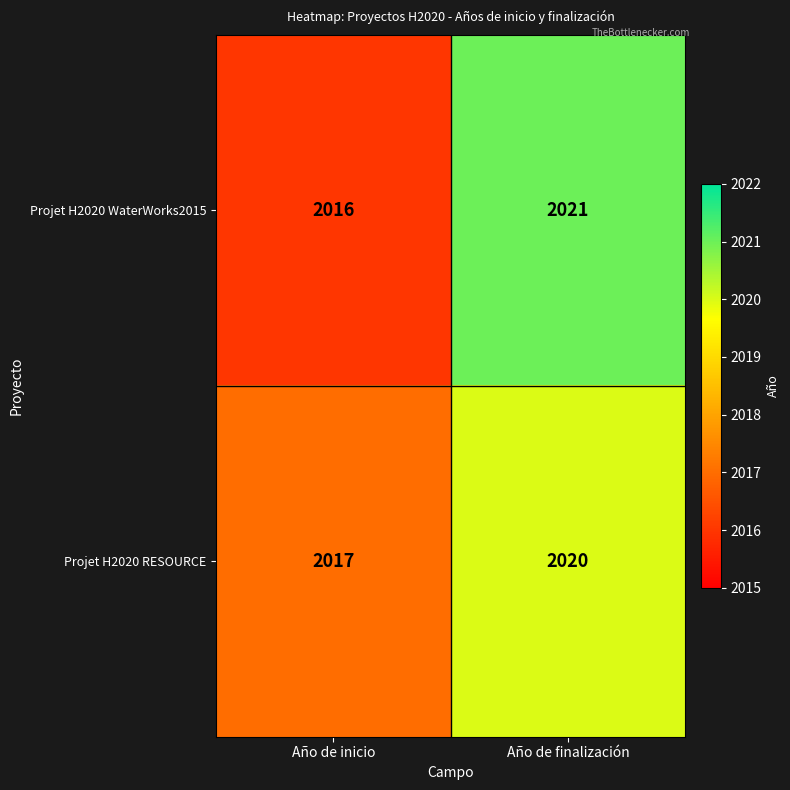

What is the maximum value shown in the chart?

2021